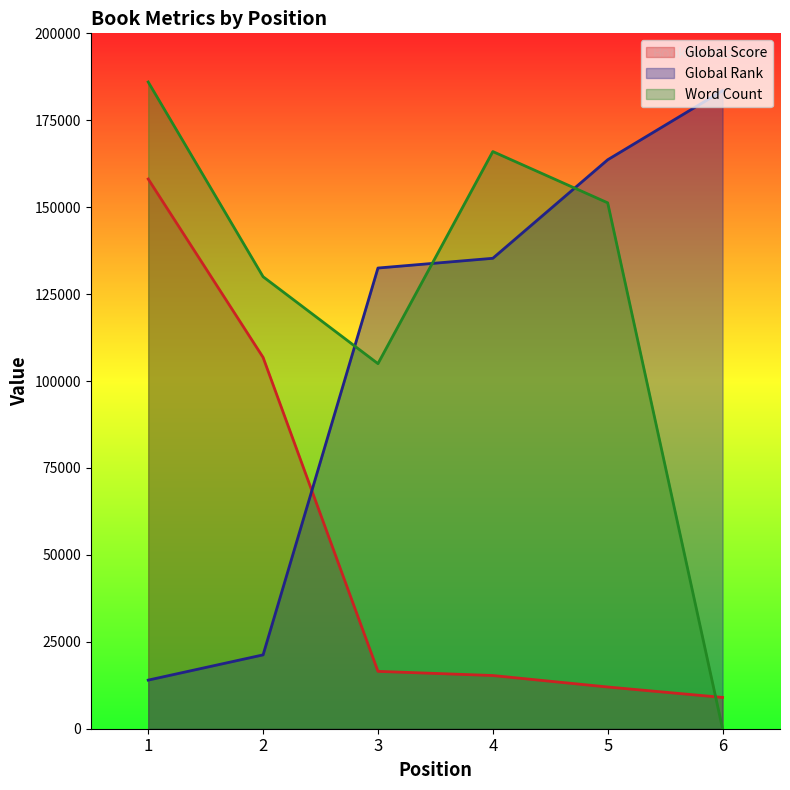

What is the value of the Global Rank point at the 4th from the left?

135300